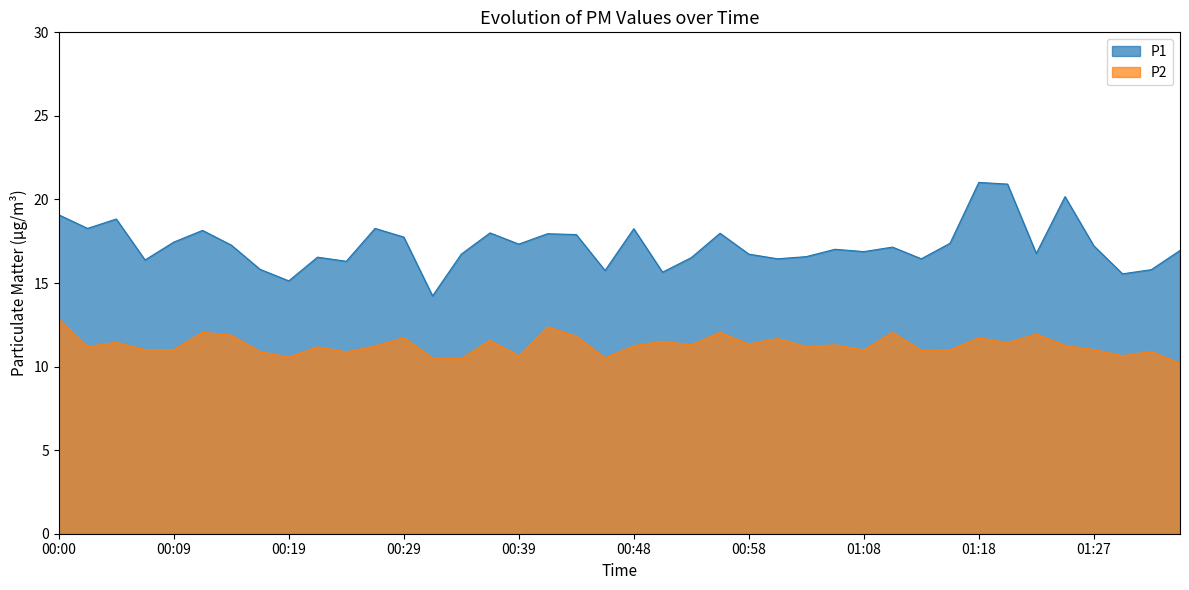

Which category has the highest value in the P2 series?

00:00